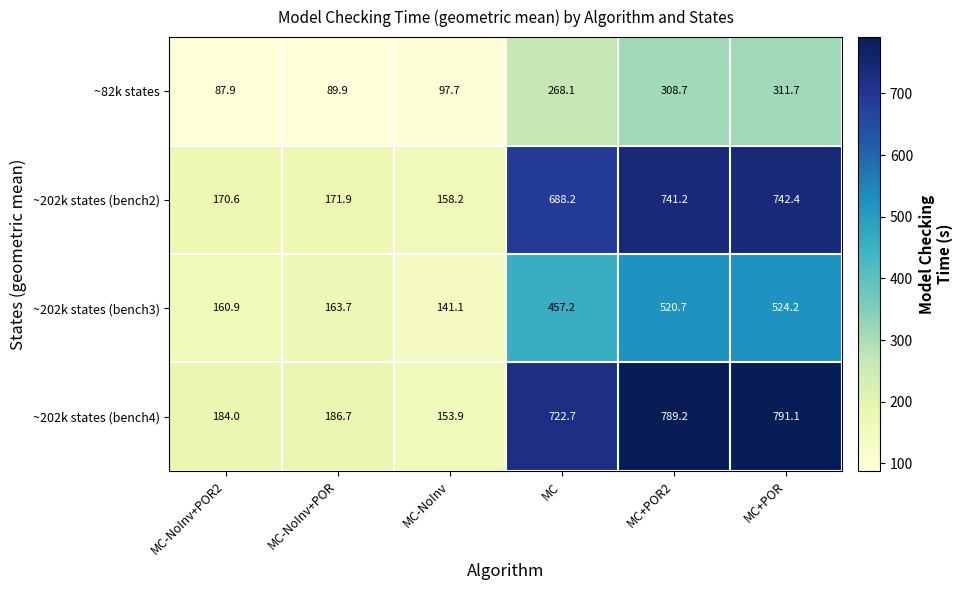

How many series are shown in this chart?

4